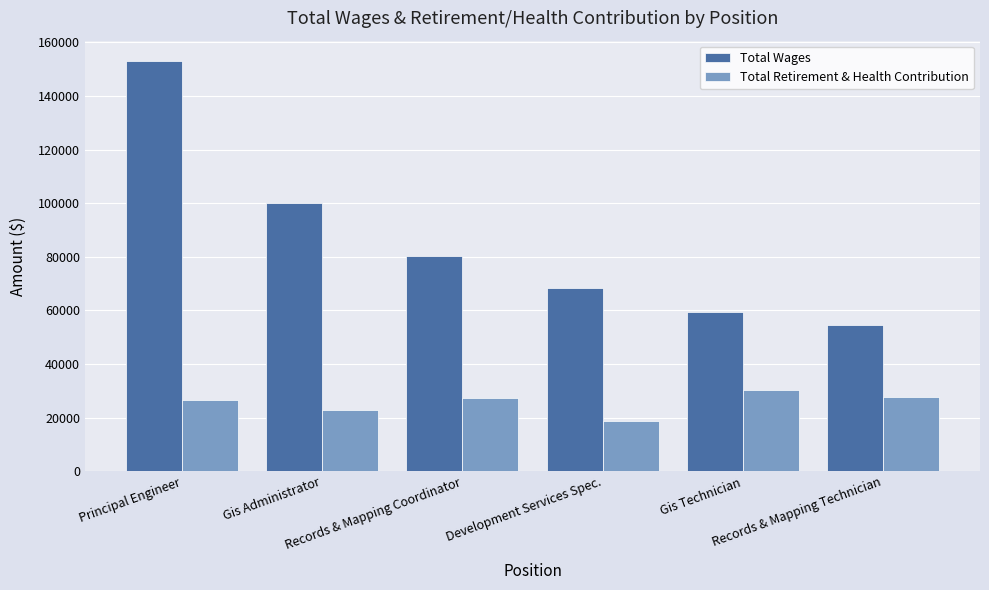

True or false: Total Wages has a value of 68285 at Development Services Spec..

True